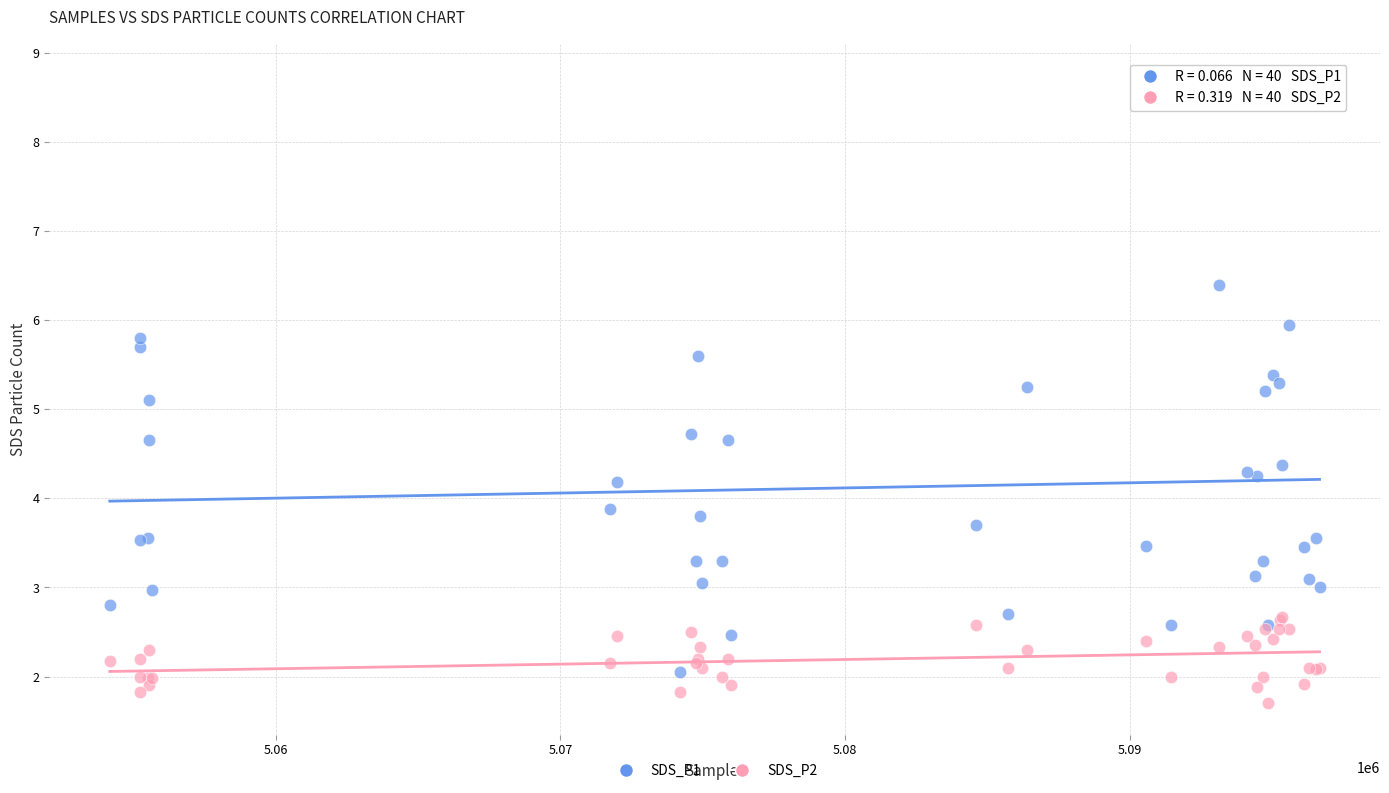

Which series has the widest spread of Y values?

SDS_P1